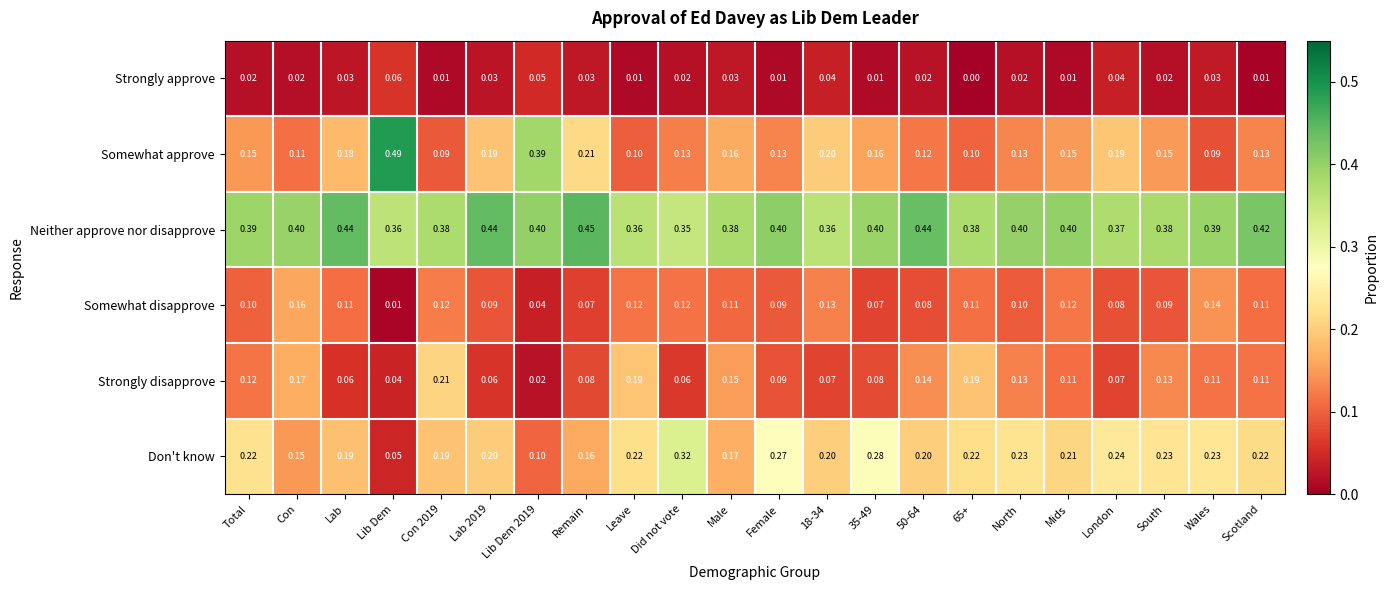

Which series changed the most between Lib Dem and Con 2019?

Somewhat approve